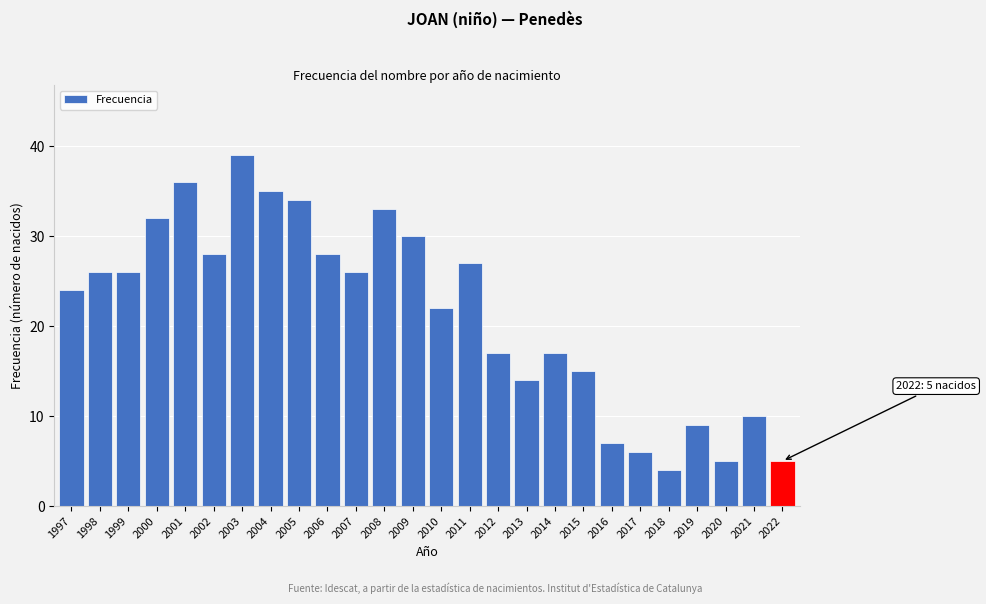

Reading right to left, transcribe all the data shown in this chart.

5	10	5	9	4	6	7	15	17	14	17	27	22	30	33	26	28	34	35	39	28	36	32	26	26	24